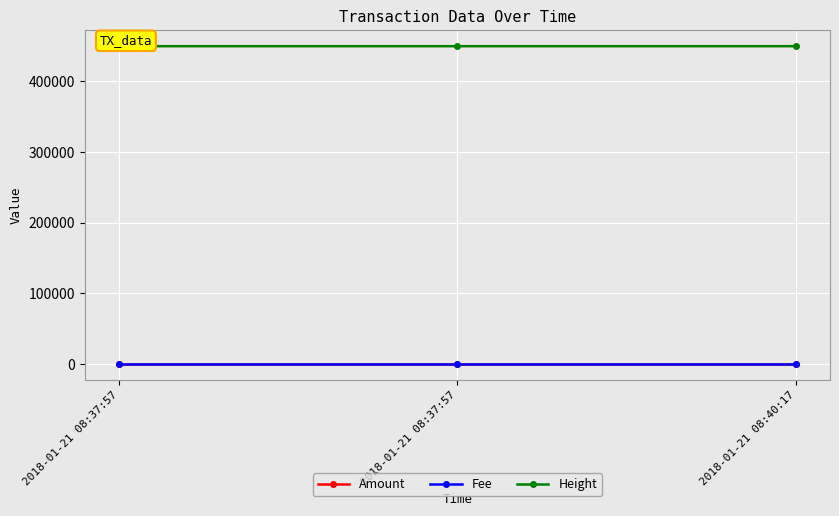

Reading left to right, list all the values displayed in this chart.

Amount: 1	1	1
Fee: 1	1	1
Height: 449774	449774	449775